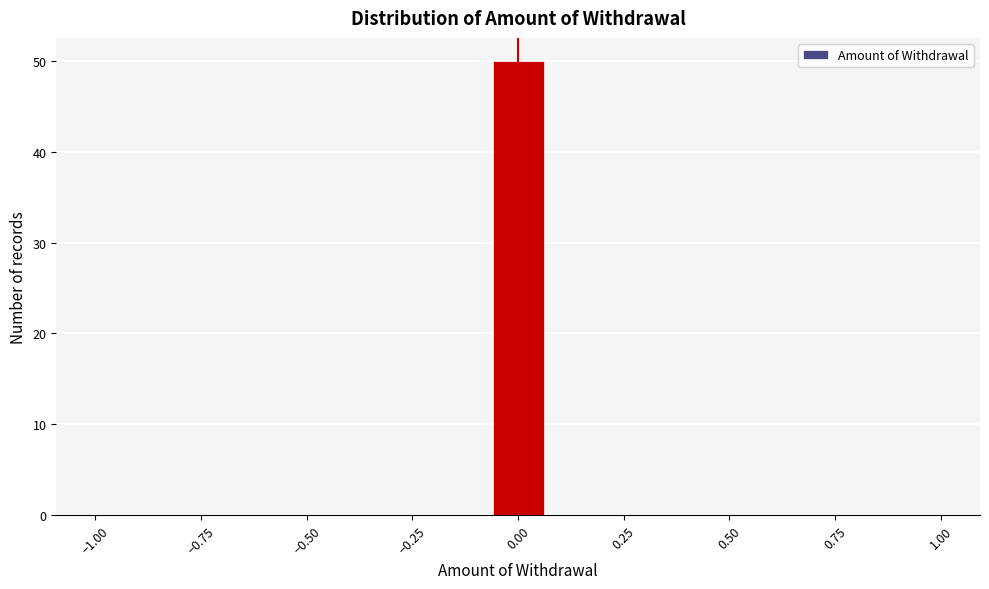

Around what value on the x-axis is the tallest bar? Give the approximate position of its centre, as read against the axis.

0.00